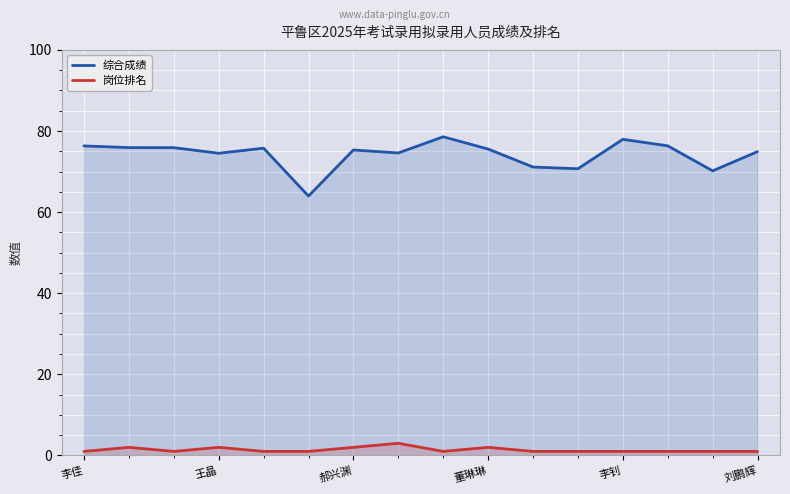

True or false: 岗位排名 and 综合成绩 cross at least once.

False